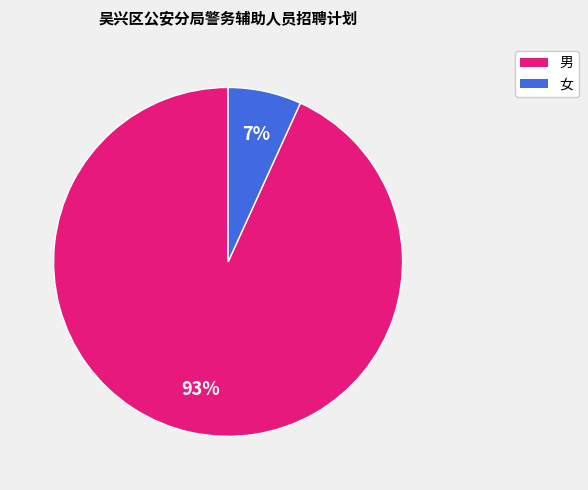

Does any single category account for the majority?

Yes